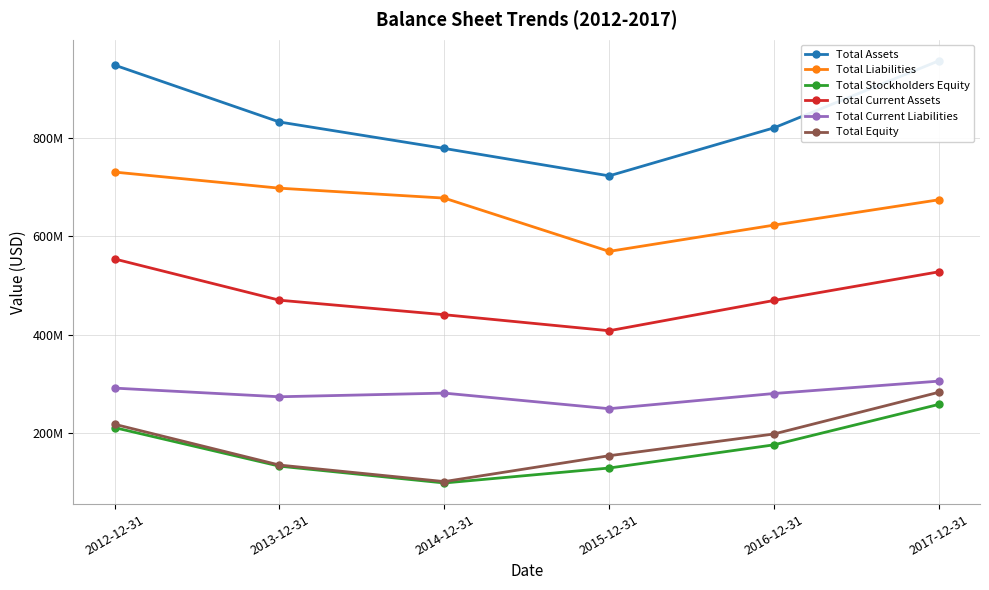

True or false: Total Stockholders Equity and Total Assets cross at least once.

False